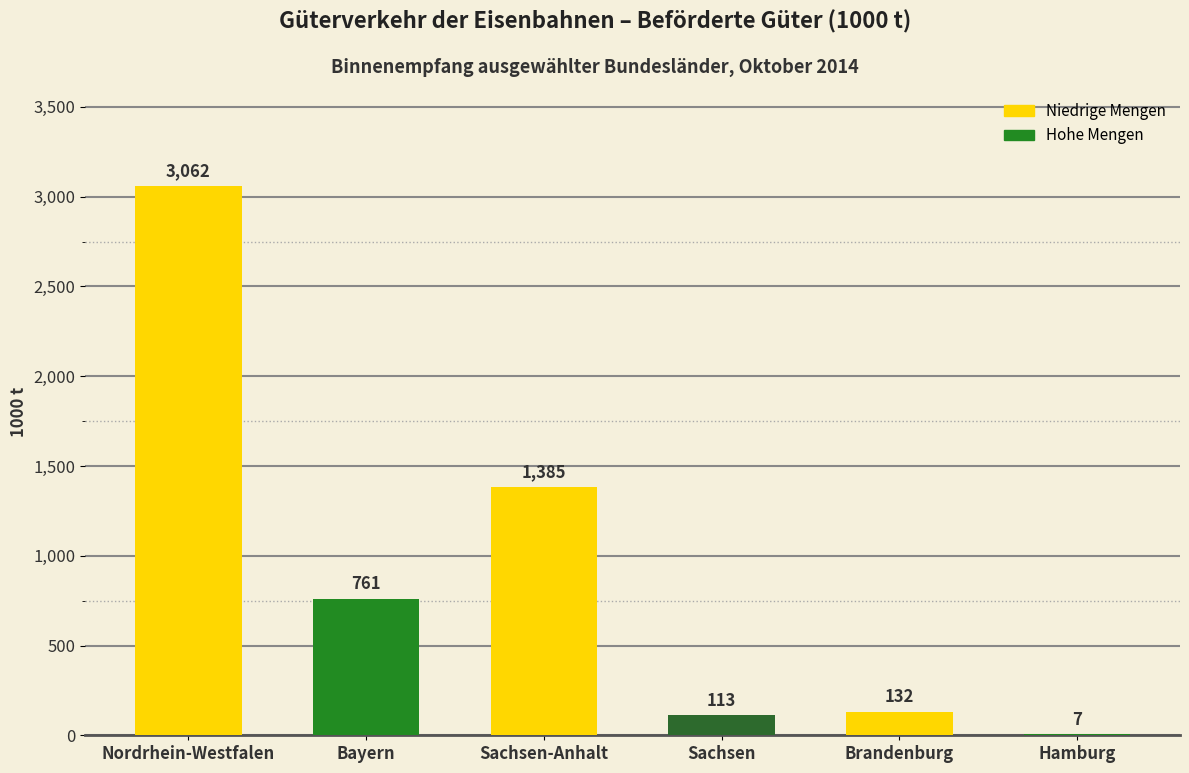

What is the sum of the values at Sachsen-Anhalt and Brandenburg?

1517.0